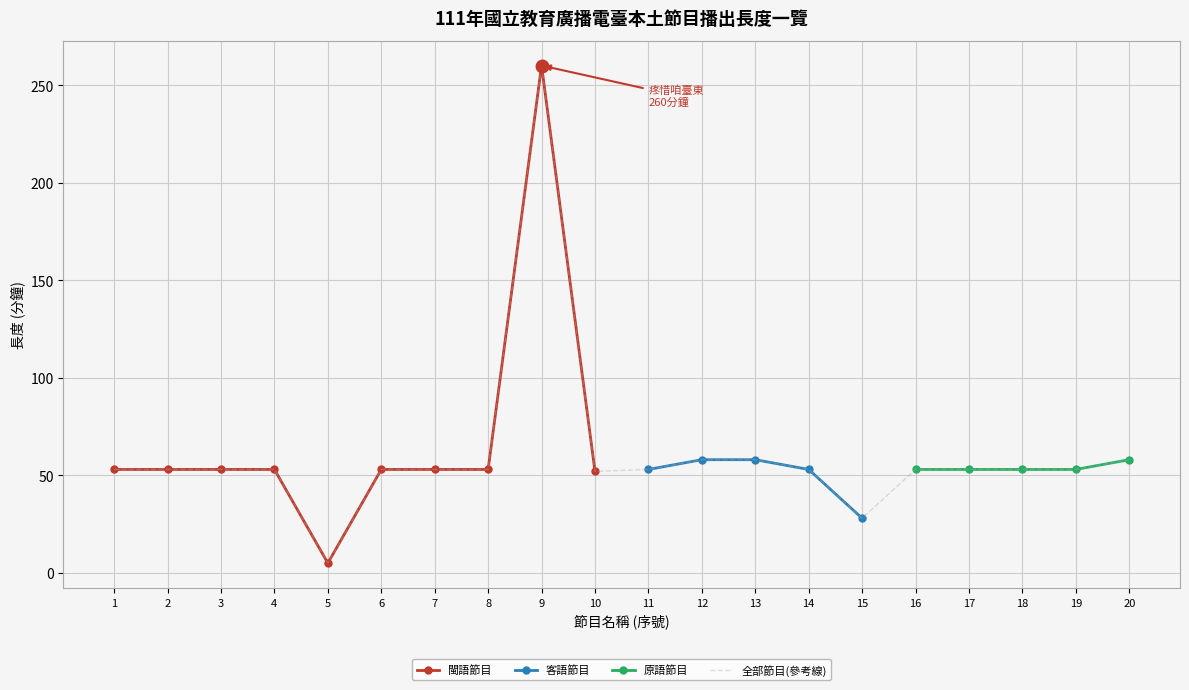

Which category has the highest value in the 全部節目(參考線) series?

9